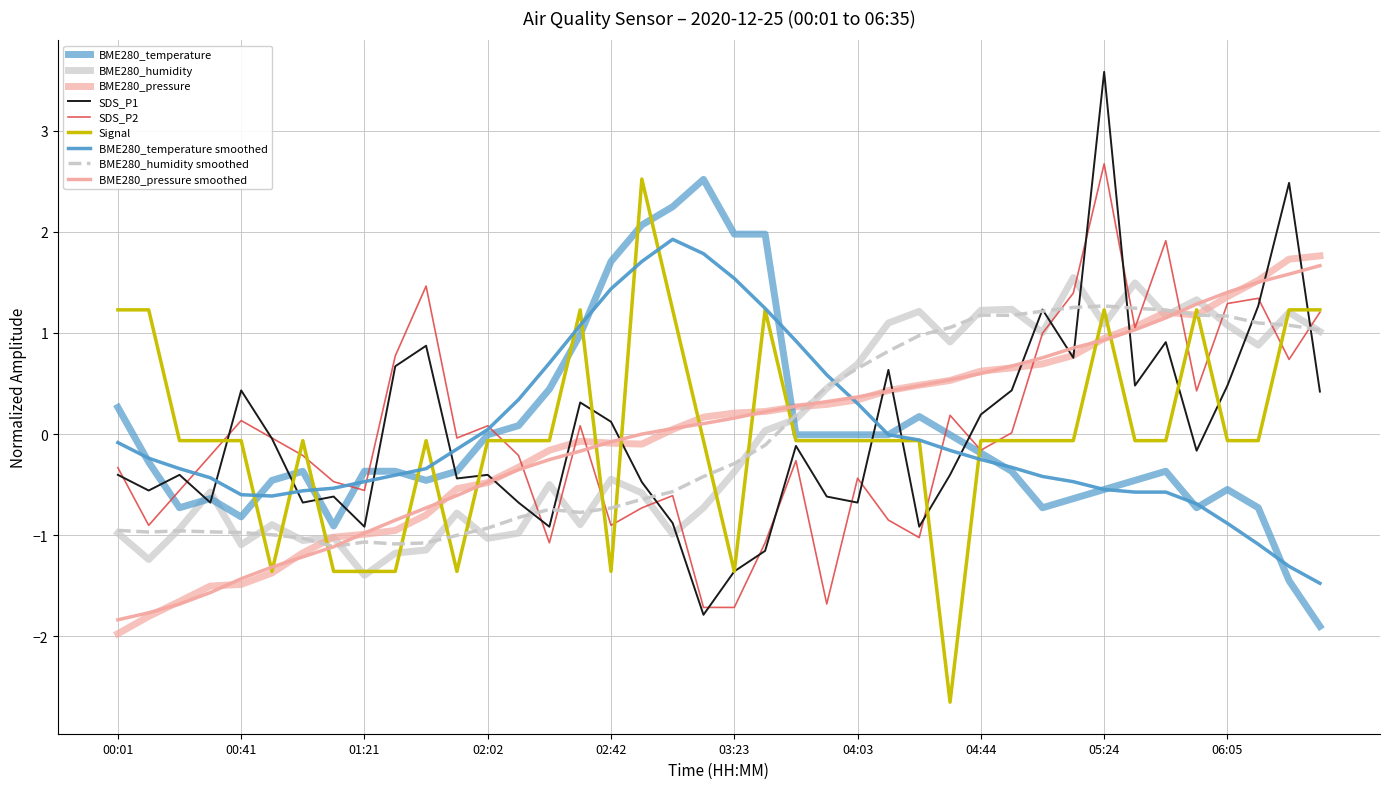

How many lines are shown in the chart?

9